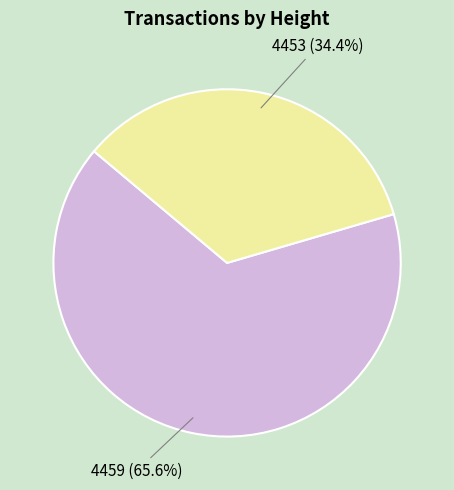

What is the largest slice in the pie chart?

4459